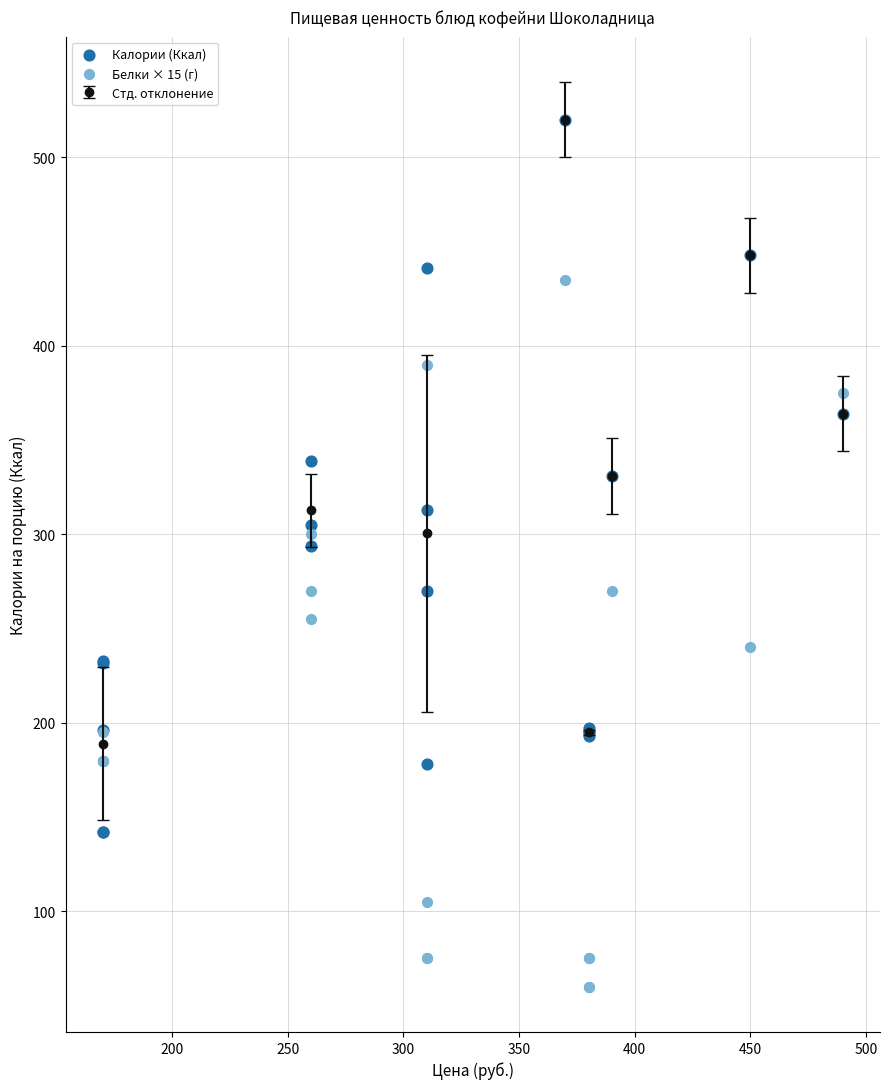

Which series contains the highest Y value?

Калории (Ккал)